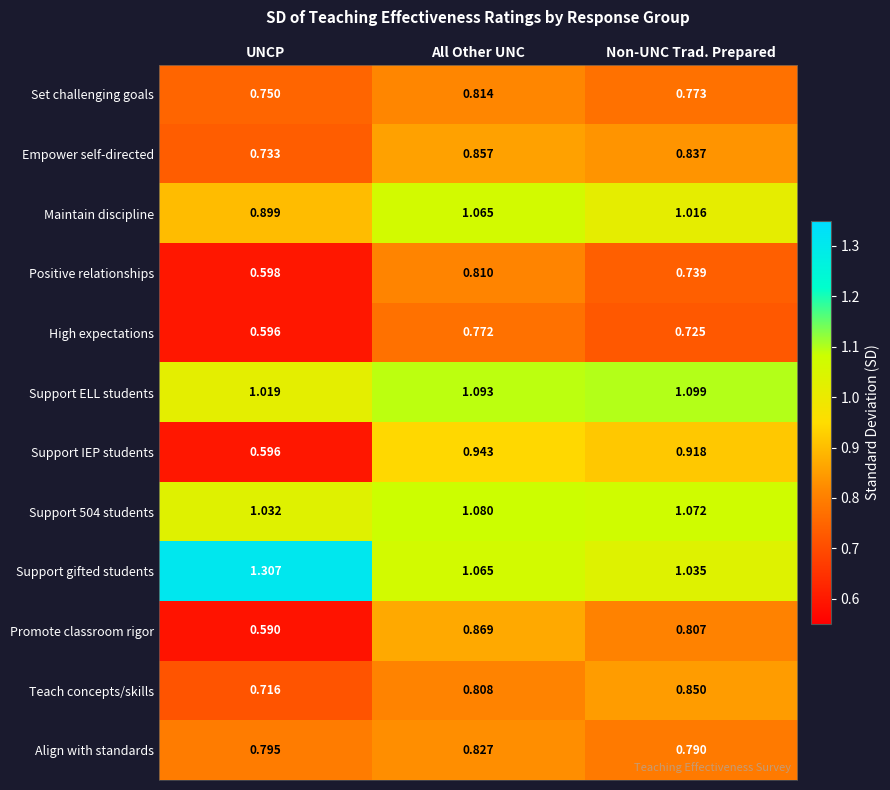

What is the total value across all series at UNCP?

9.6